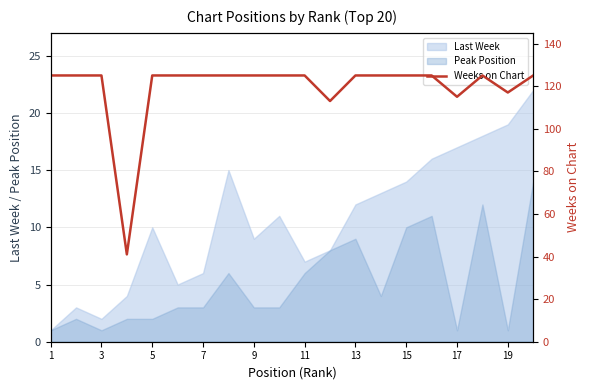

The Peak Position series shows 6 at 11. True or false?

True